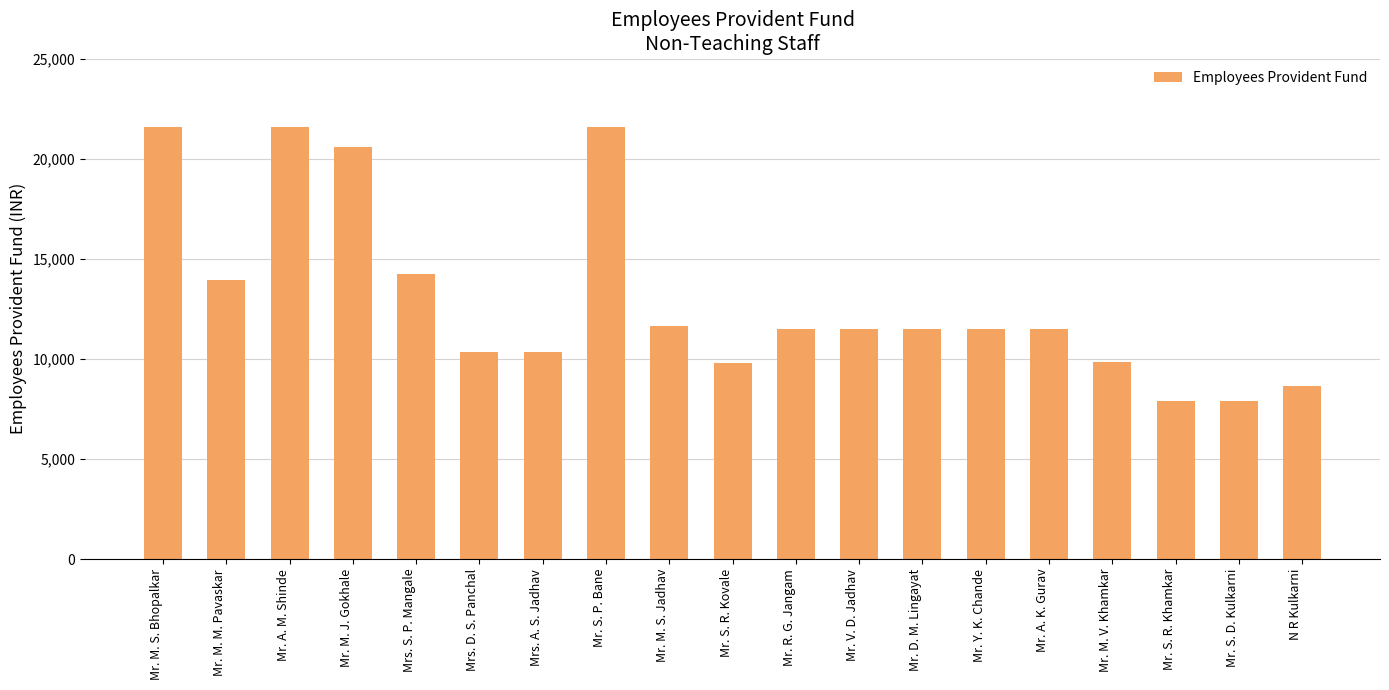

What is the maximum value shown in the chart?

21600